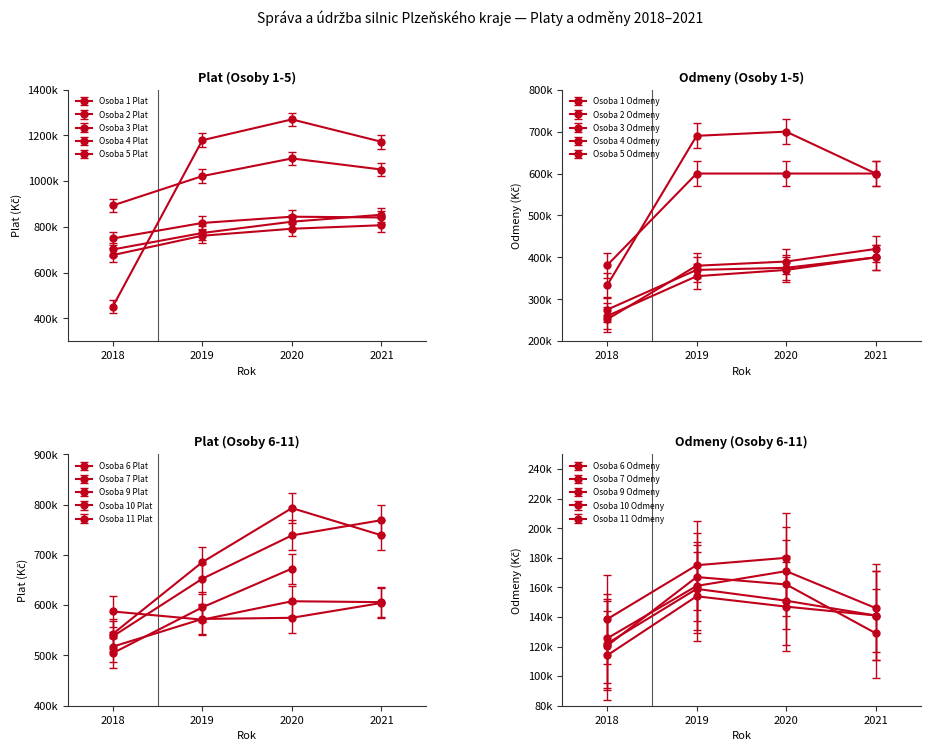

Which series changed the most between 2020 and 2021?

Osoba 1 Plat